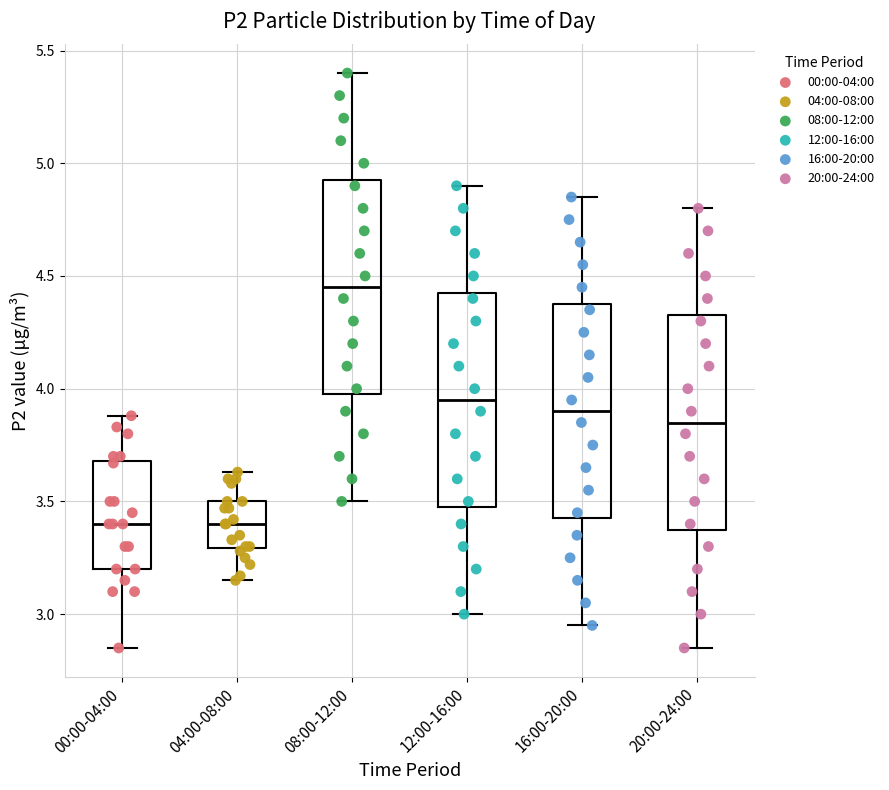

Reading left to right, transcribe this box plot: for each box, give where its median line is, the range the box spans, and where its two whiskers end, as read against the y-axis. The values are not printed on the chart, so give them approximately, as read against the axis.

00:00-04:00: median 3.40, box 3.20 to 3.70, whiskers 2.85 to 3.90
04:00-08:00: median 3.40, box 3.30 to 3.50, whiskers 3.15 to 3.65
08:00-12:00: median 4.45, box 4.00 to 4.95, whiskers 3.50 to 5.40
12:00-16:00: median 3.95, box 3.50 to 4.45, whiskers 3.00 to 4.90
16:00-20:00: median 3.90, box 3.45 to 4.40, whiskers 2.95 to 4.85
20:00-24:00: median 3.85, box 3.40 to 4.35, whiskers 2.85 to 4.80